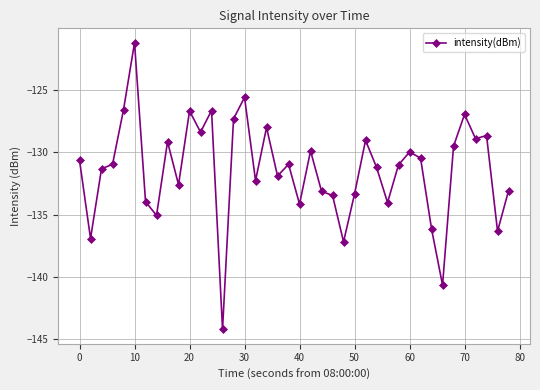

What is the minimum value shown in the chart?

-144.2